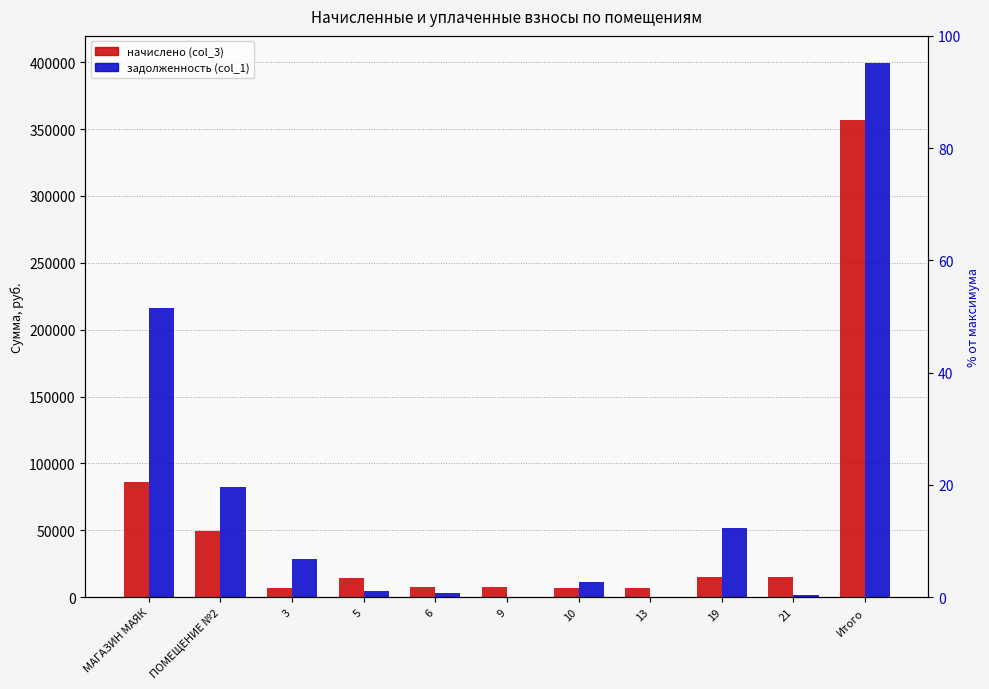

How many bars are there in each group?

2